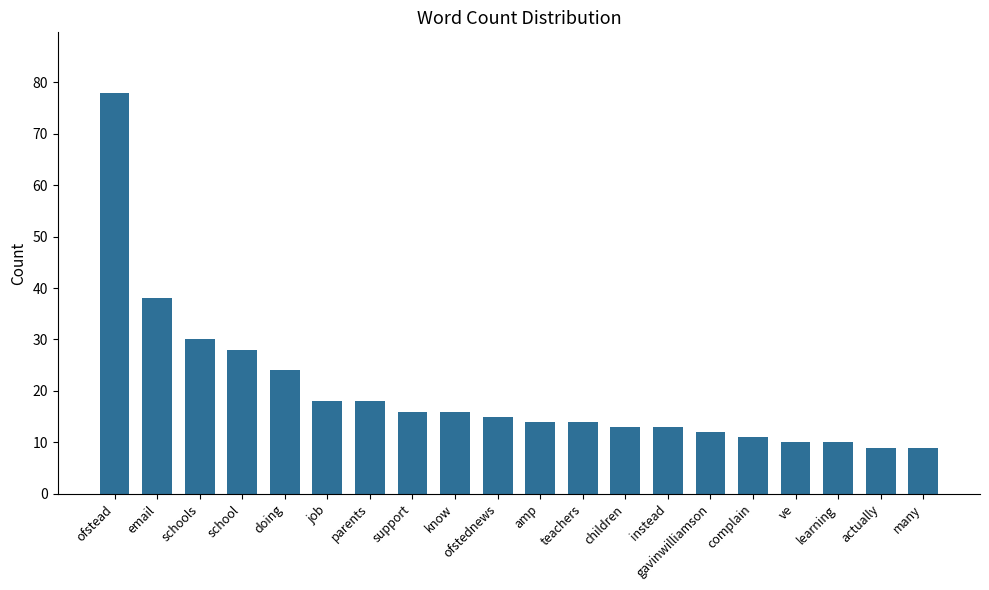

What is the value of the 19th bar from the left?

9